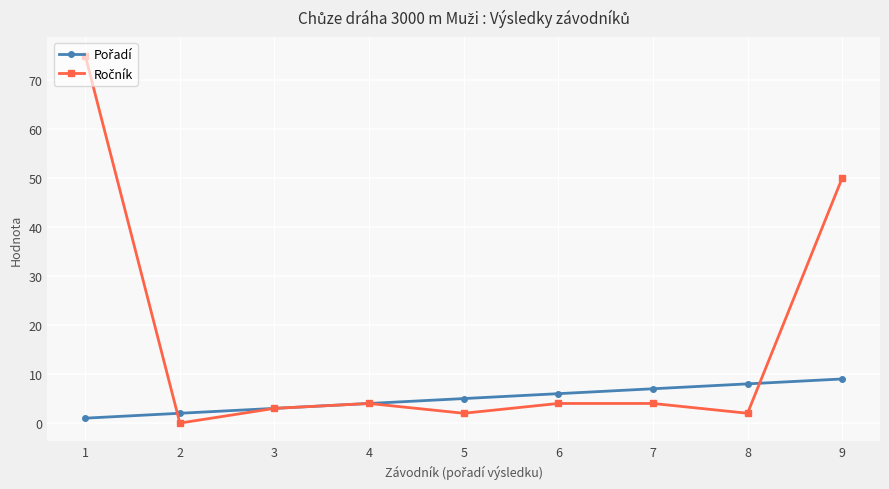

What is the total value across all series at 5?

7